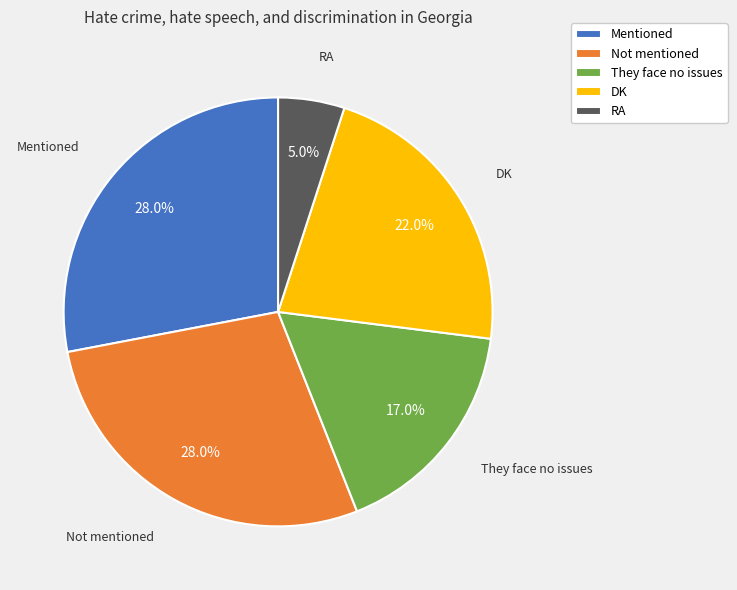

To the nearest percent, what is the difference between the largest and smallest slice percentages?

23%